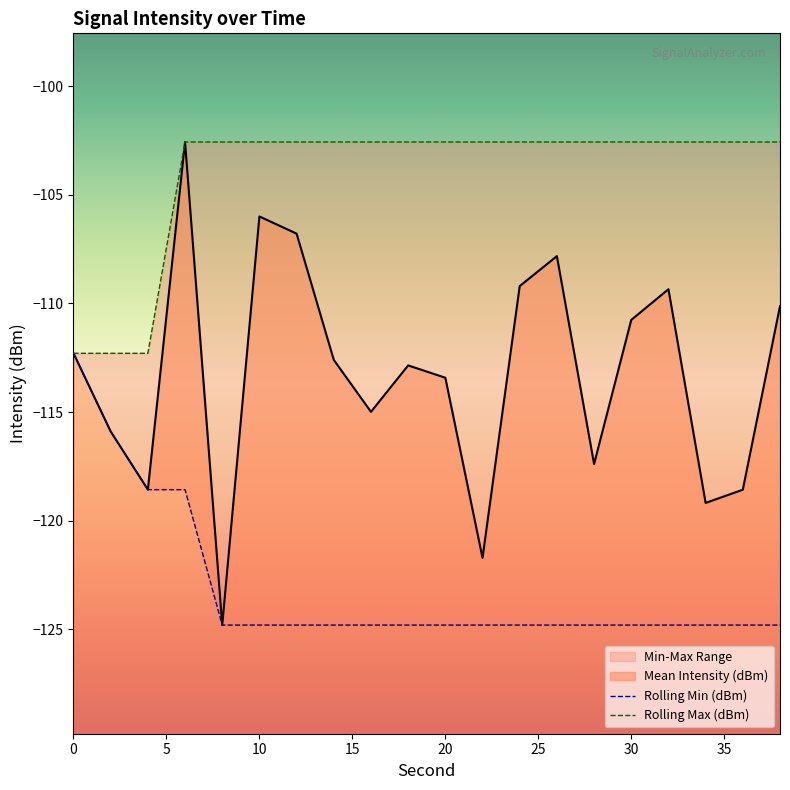

What is the value of the Mean Intensity (dBm) point at the 17th from the left?

-109.3